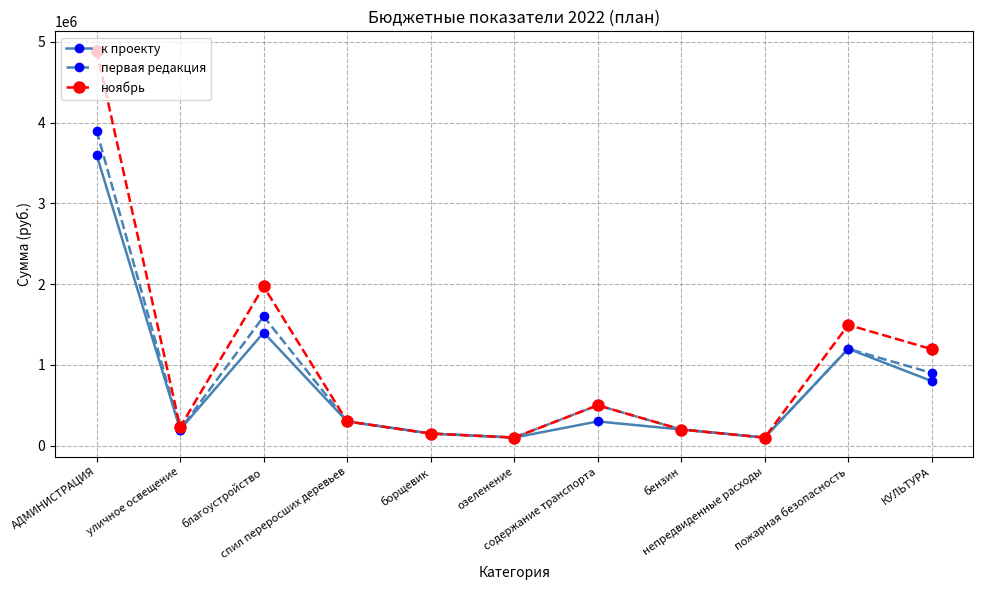

In ноябрь, how many points are higher than both neighbors (excluding endpoints)?

3